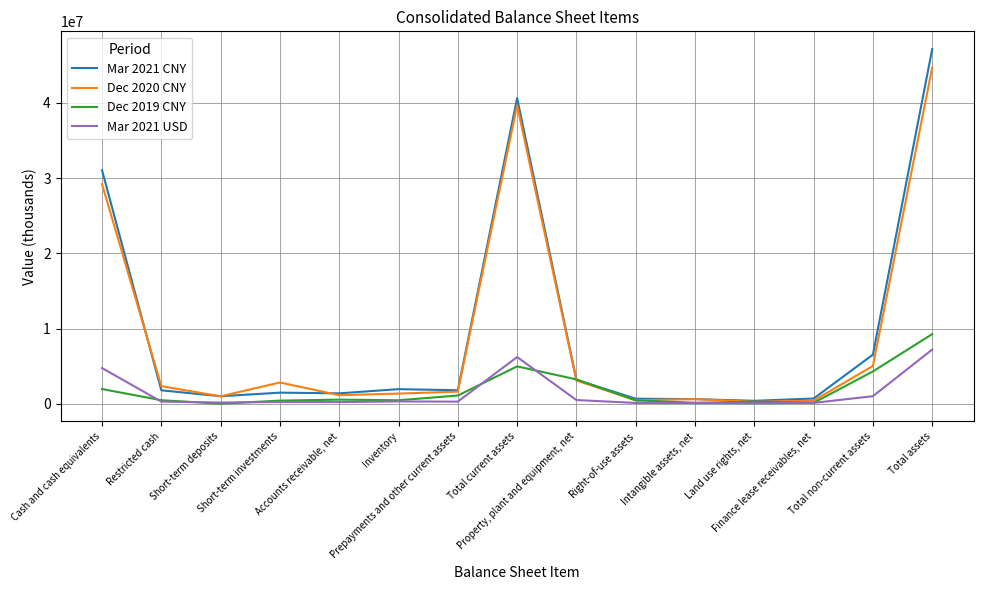

What is the sum of all Mar 2021 CNY values?

140241511